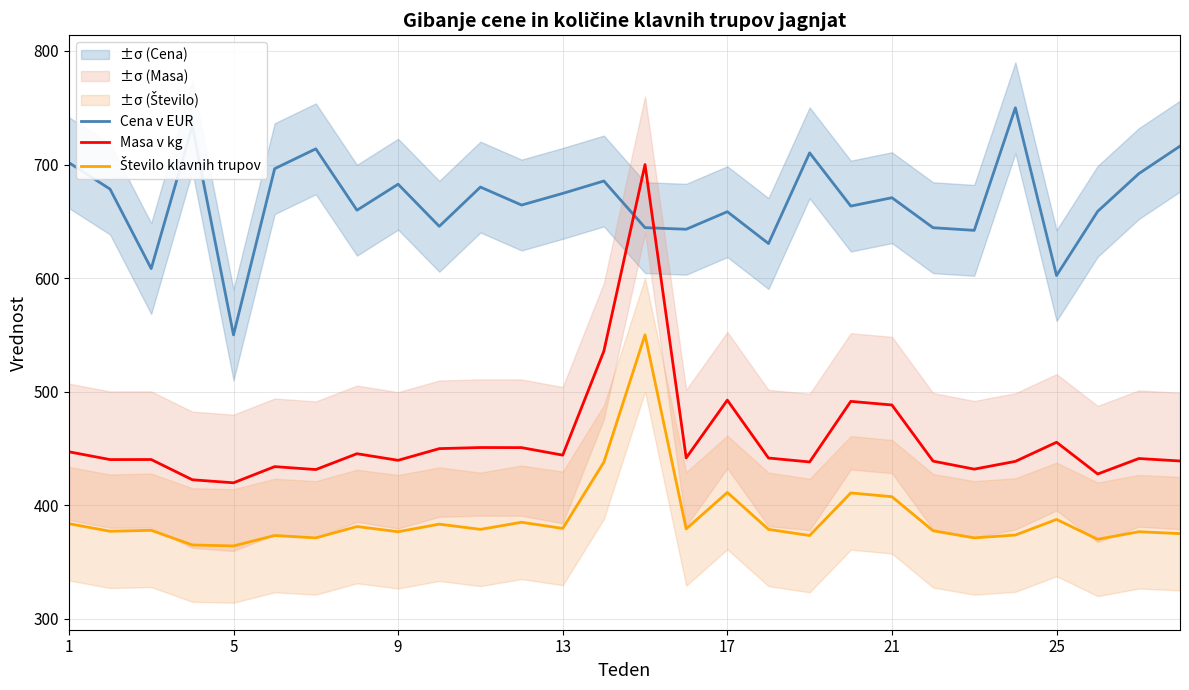

In Cena v EUR, how many points are lower than both neighbors (excluding endpoints)?

10